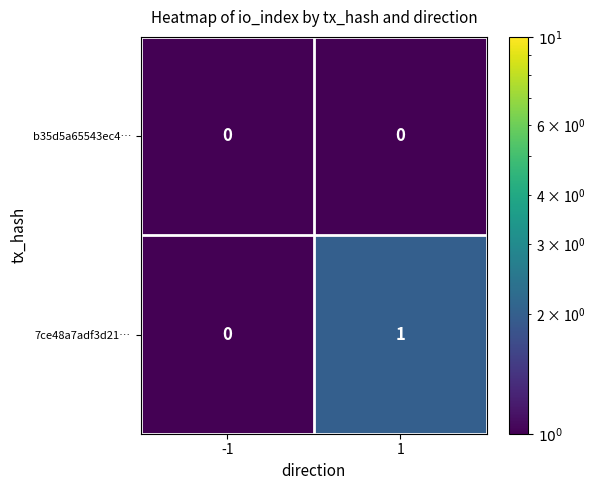

What is the smallest value displayed?

0